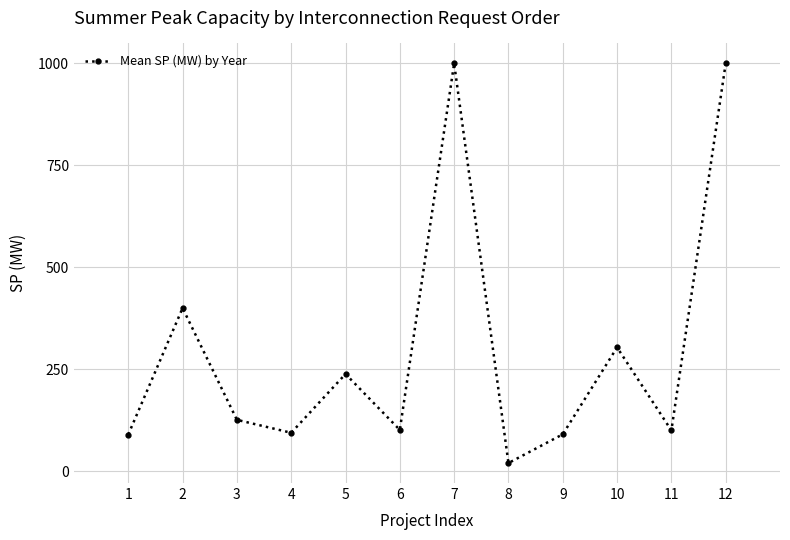

The value at 4 is 94.2. True or false?

True